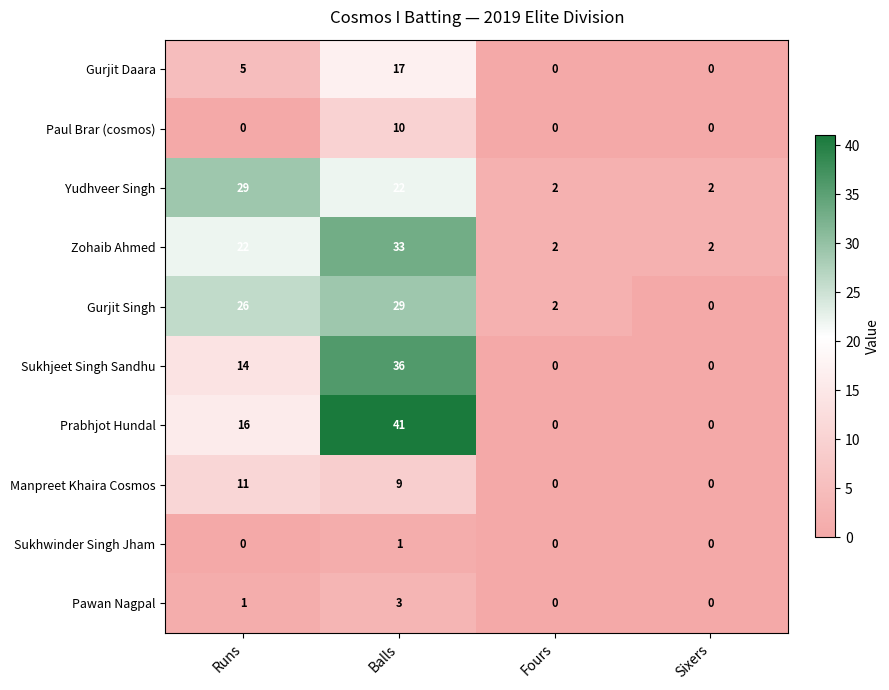

How many positive values does the Sukhjeet Singh Sandhu series have?

2